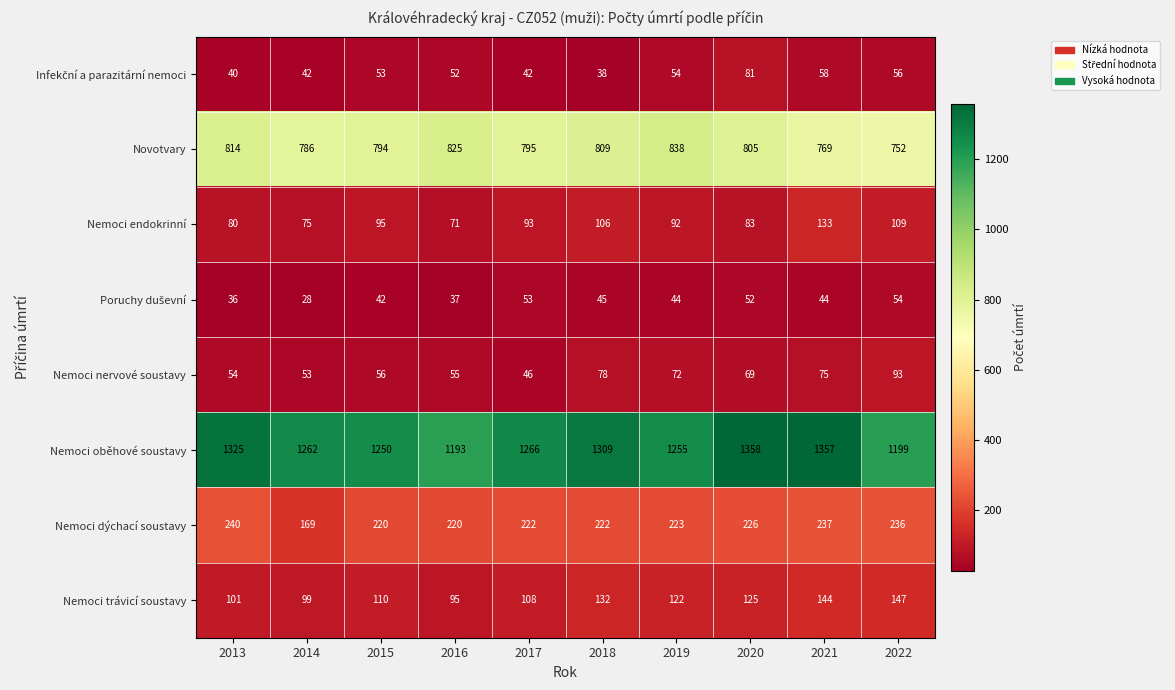

What is the total value across all series at 2015?

2620